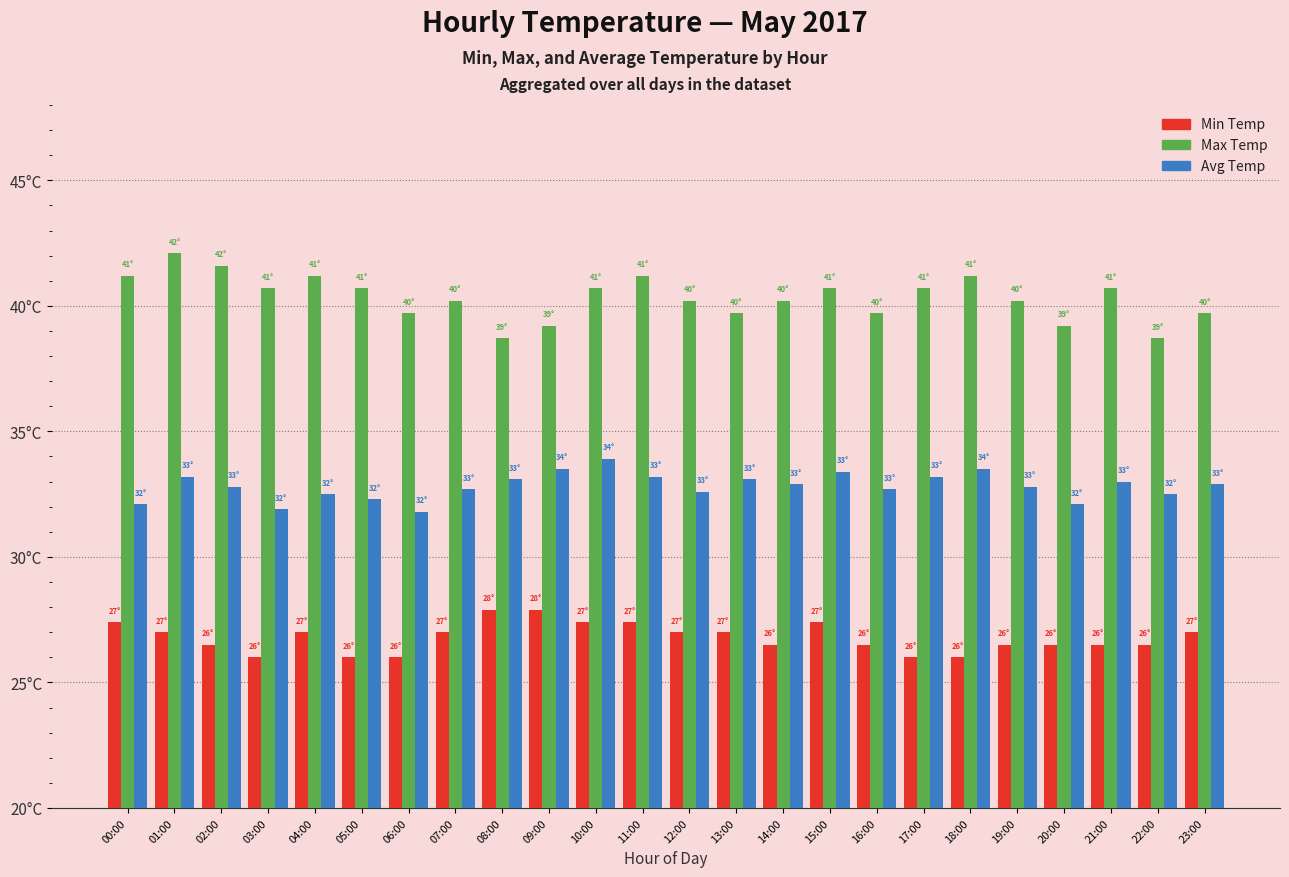

What are all the series names shown in the legend?

Min Temp, Max Temp, Avg Temp